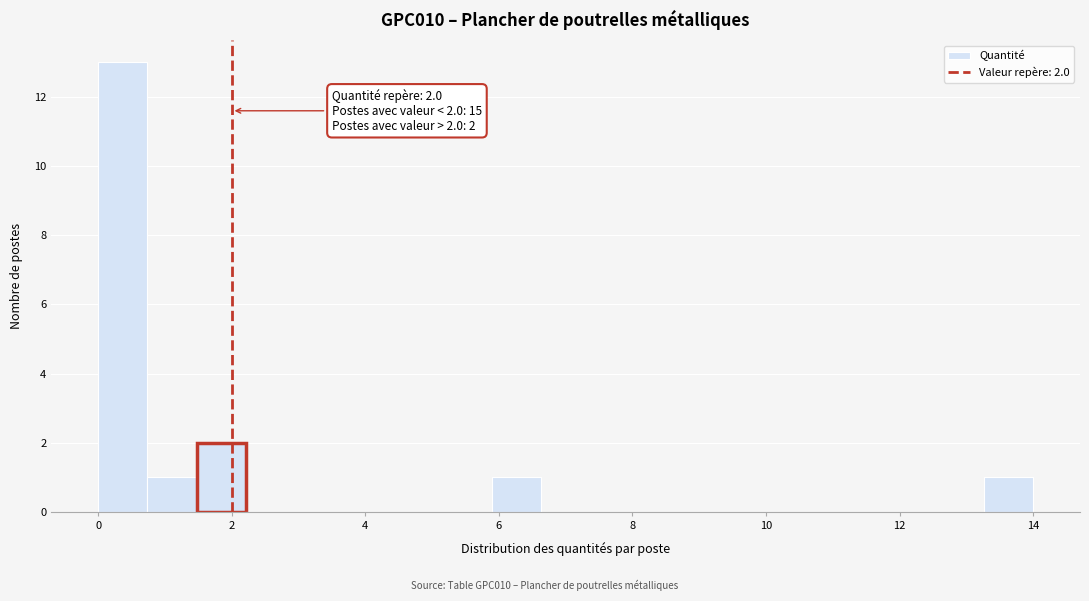

Read against the x-axis, roughly where is the centre of the tallest bar?

0.4